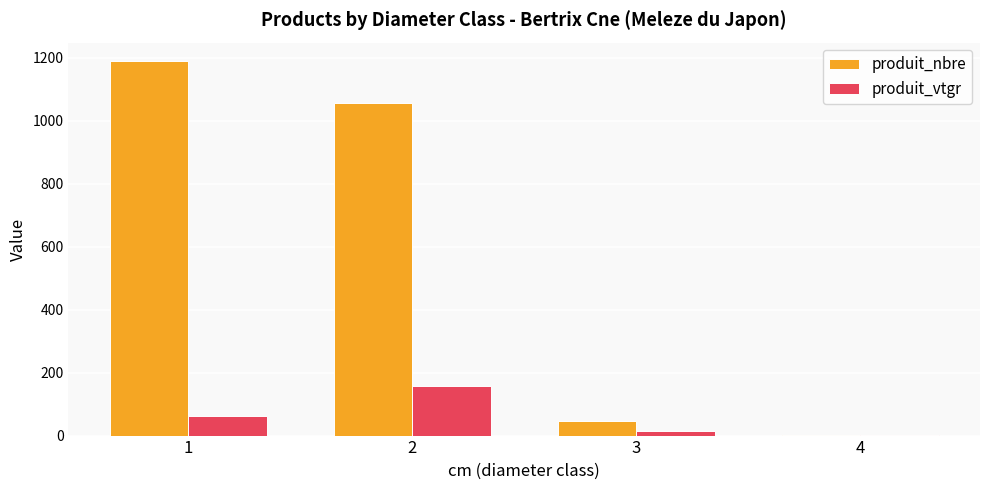

What is the sum of the produit_nbre values at 1 and 2?

2247.0